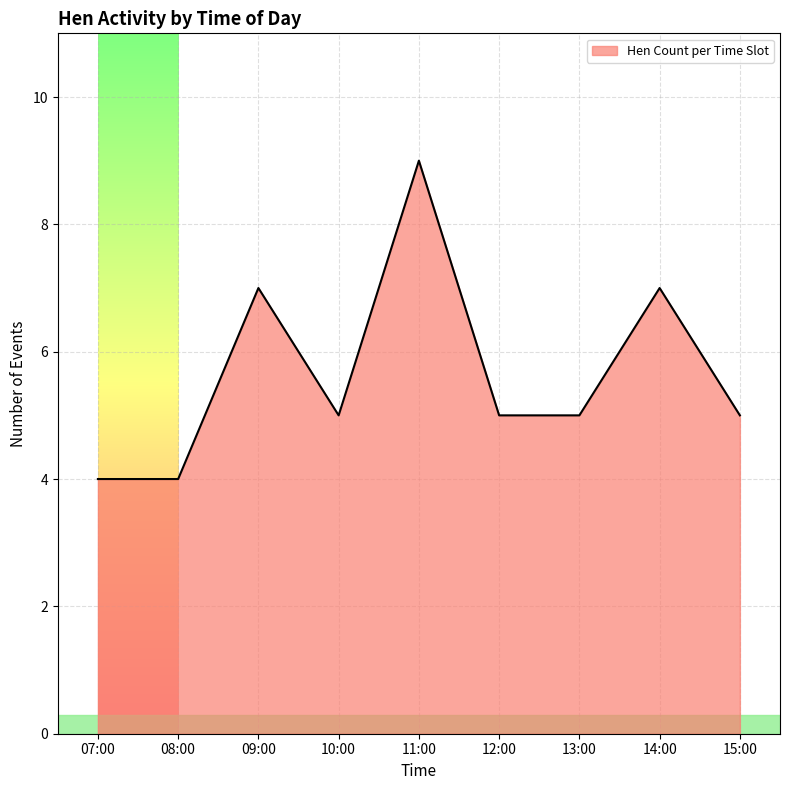

What is the minimum value shown in the chart?

4